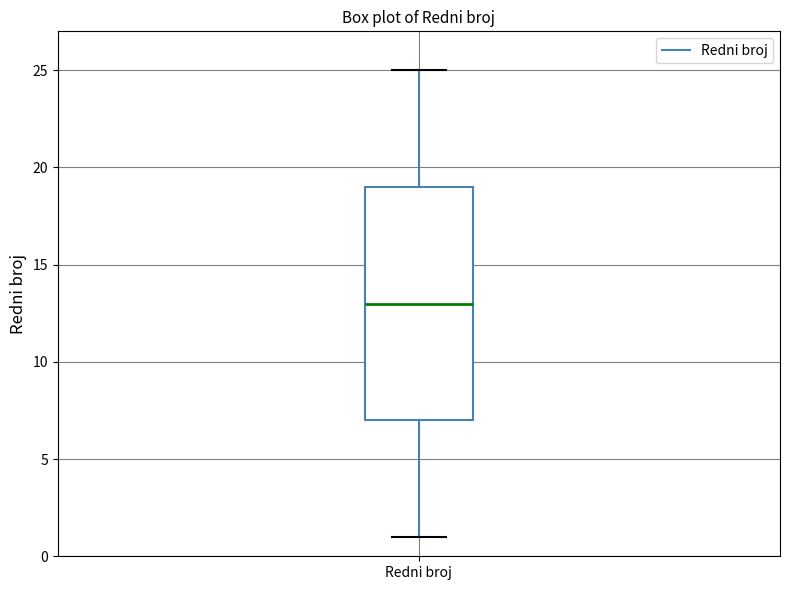

Read this box plot against the y-axis: the position of the median line, the range covered by the box, and the ends of both whiskers. The values are not printed on the chart, so give them approximately, as read against the axis.

median 13, box 7 to 19, whiskers 1 to 25